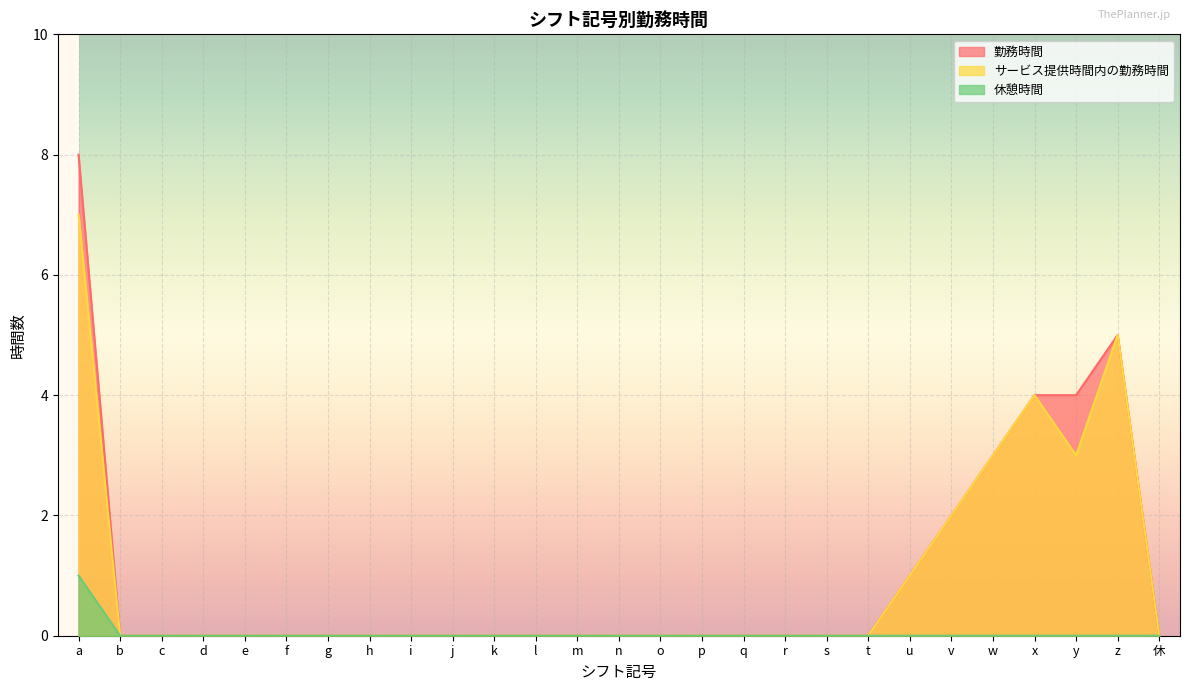

True or false: サービス提供時間内の勤務時間 and 休憩時間 intersect in this chart.

False